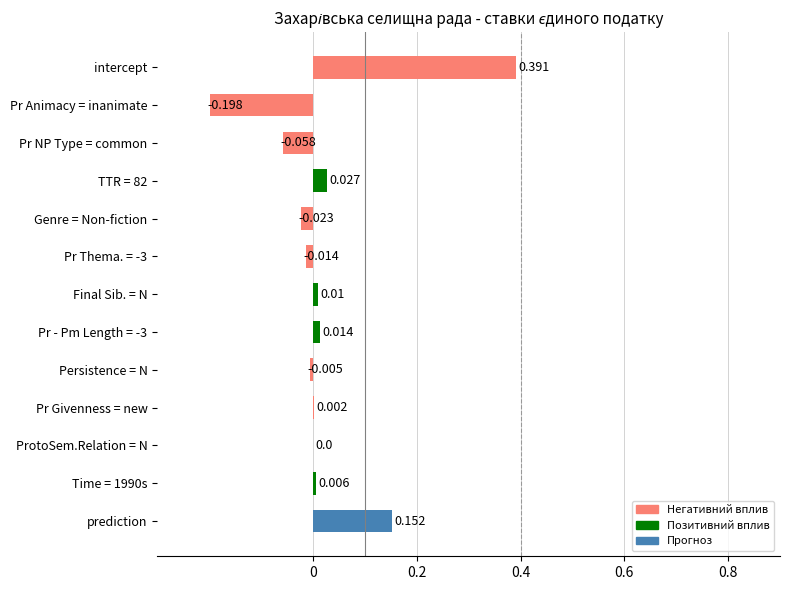

Between intercept and Pr Animacy = inanimate, which is larger?

intercept